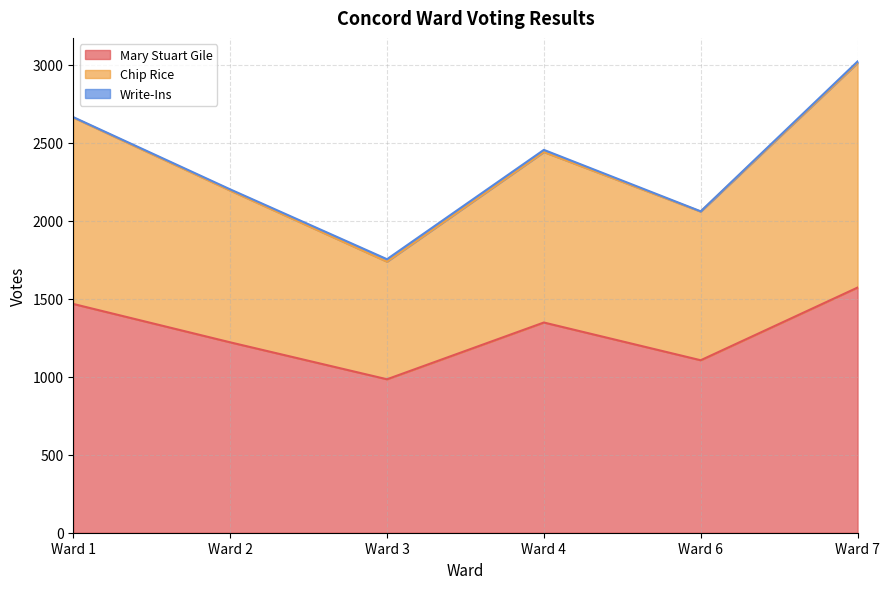

At which label does Mary Stuart Gile reach its peak?

Ward 7